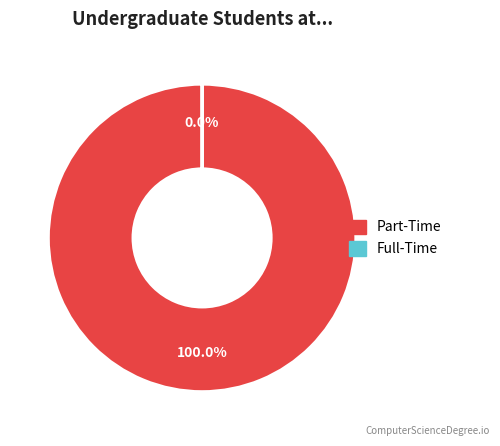

To the nearest percent, what is the difference between the 2 and 1 slice percentages?

100%